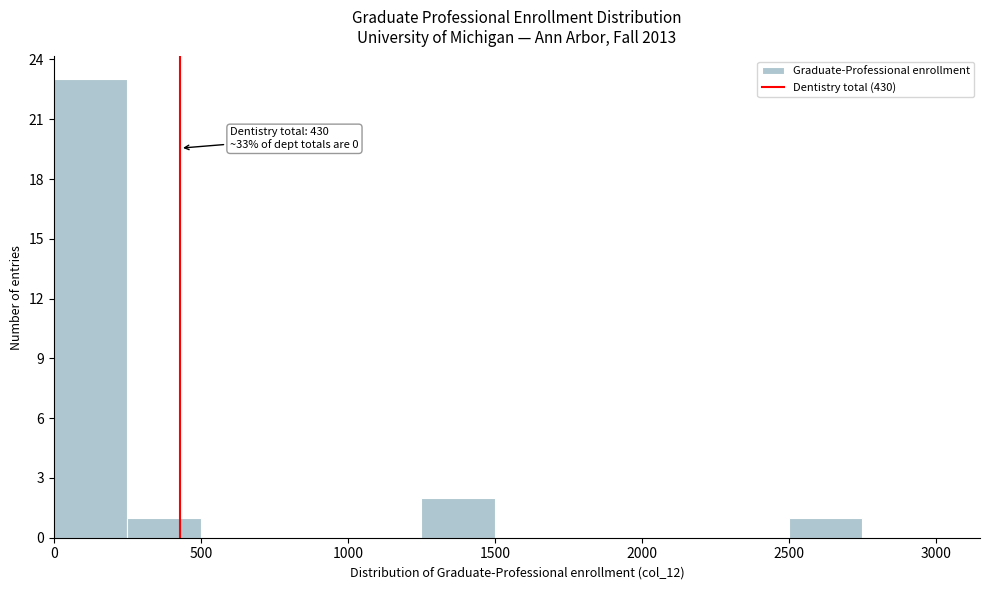

Which range on the x-axis has the tallest bar?

0 to 250